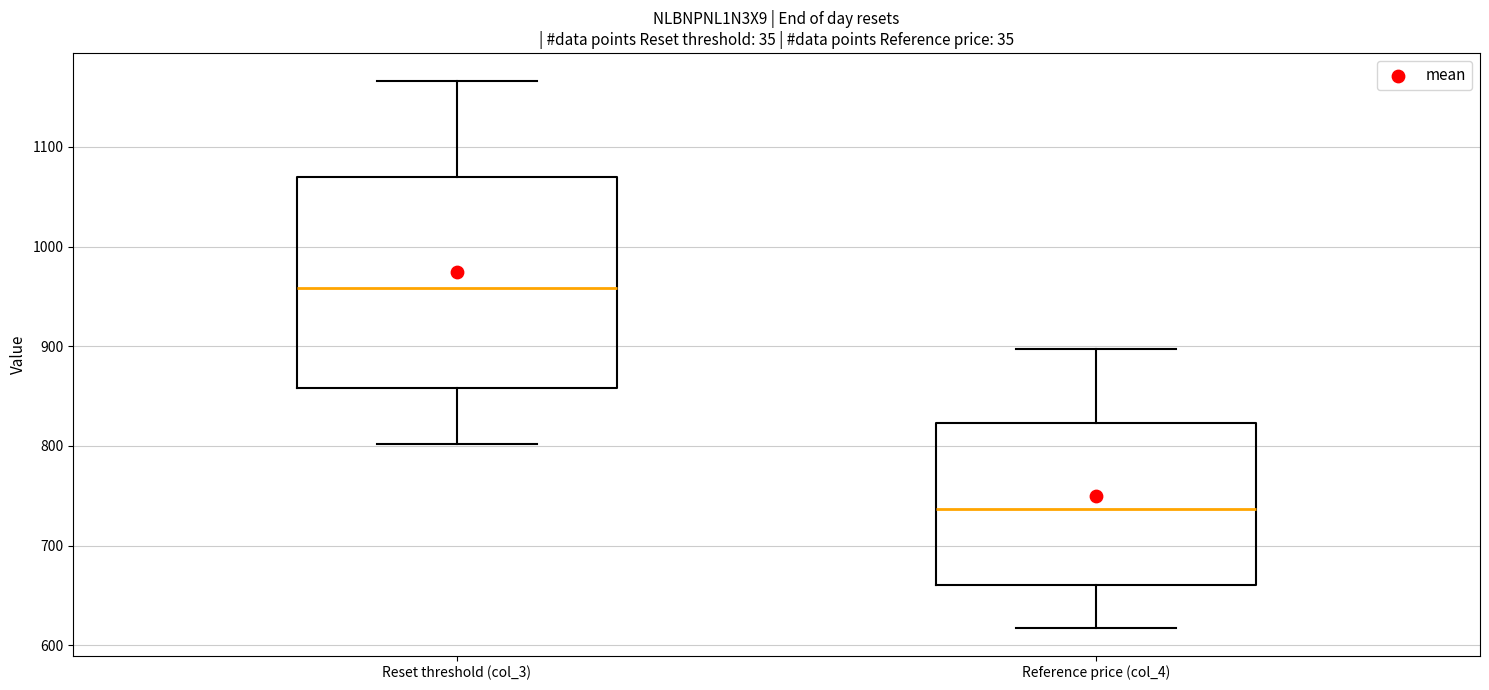

Which box has the lowest median line?

Reference price (col_4)